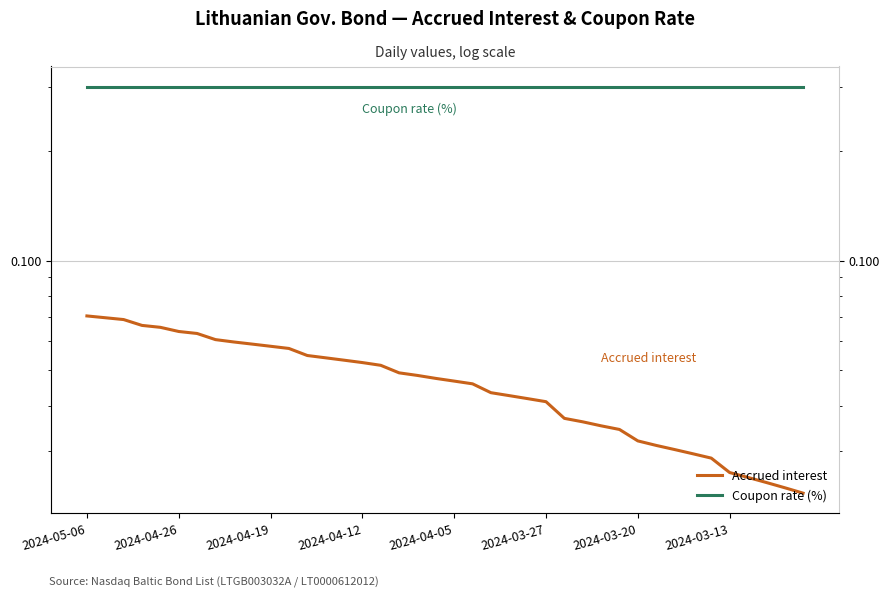

Rank the categories by Coupon rate (%) value from lowest to highest.

2024-05-06, 2024-04-26, 2024-04-19, 2024-04-12, 2024-04-05, 2024-03-27, 2024-03-20, 2024-03-13, 8, 9, 10, 11, 12, 13, 14, 15, 16, 17, 18, 19, 20, 21, 22, 23, 24, 25, 26, 27, 28, 29, 30, 31, 32, 33, 34, 35, 36, 37, 38, 39